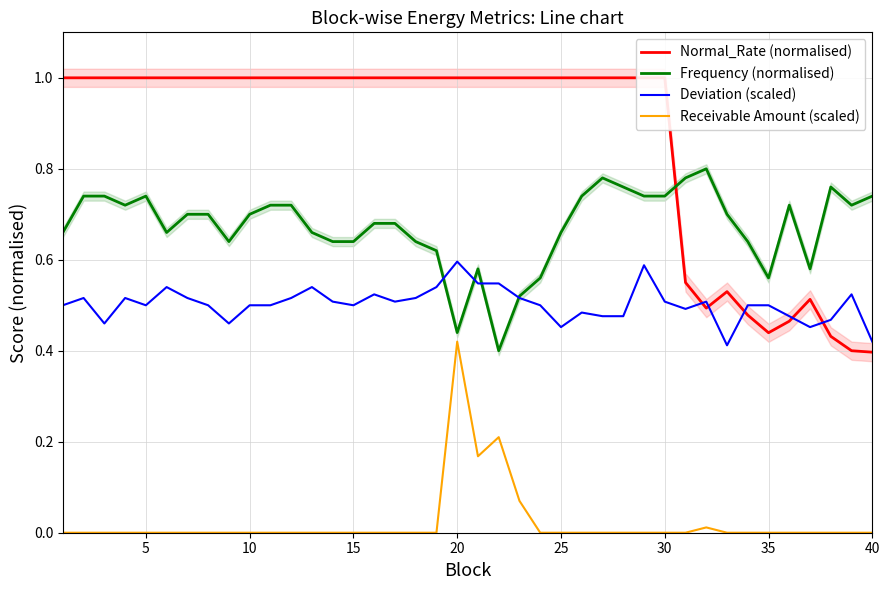

True or false: Receivable Amount (scaled) and Deviation (scaled) intersect in this chart.

False